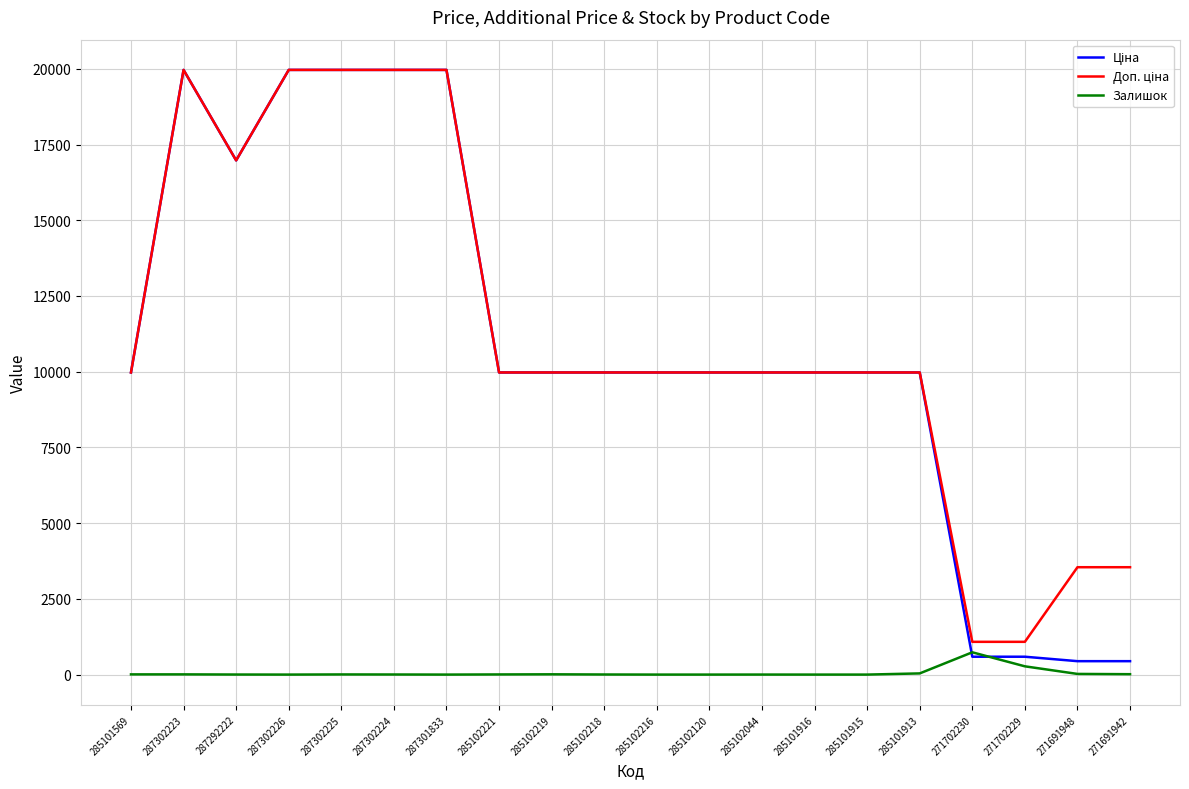

The value of Залишок at 285101916 is 0.0. True or false?

True